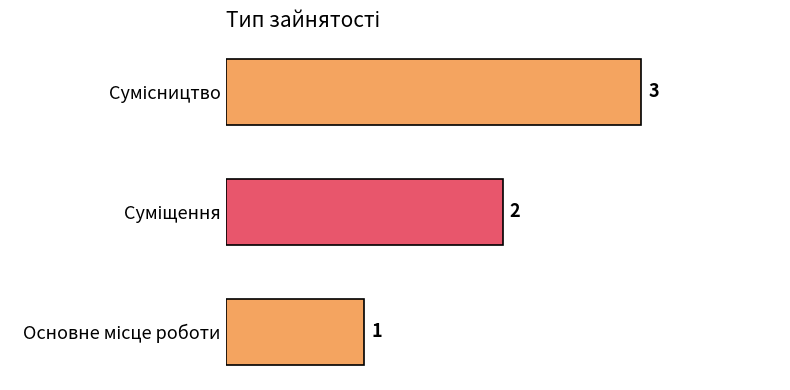

How many values are between 1 and 3?

3